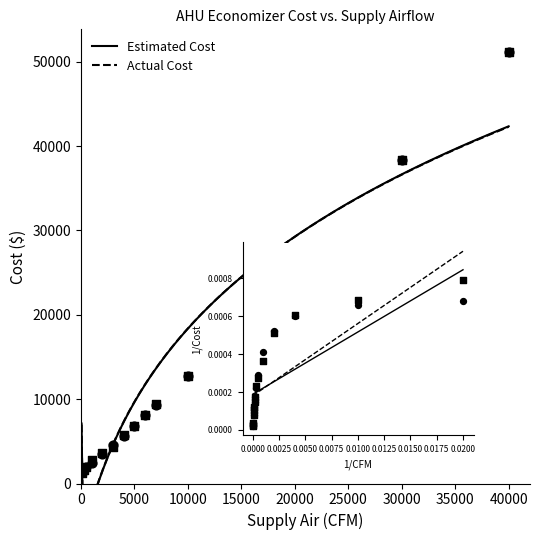

Is the value of Estimated Cost at 3000 greater than the value of Actual Cost at 20000?

No